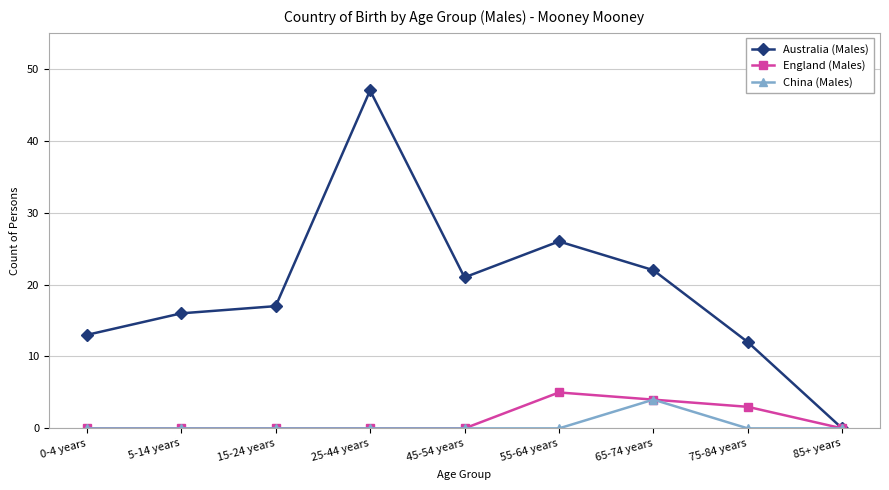

Which series has the widest spread of values?

Australia (Males)